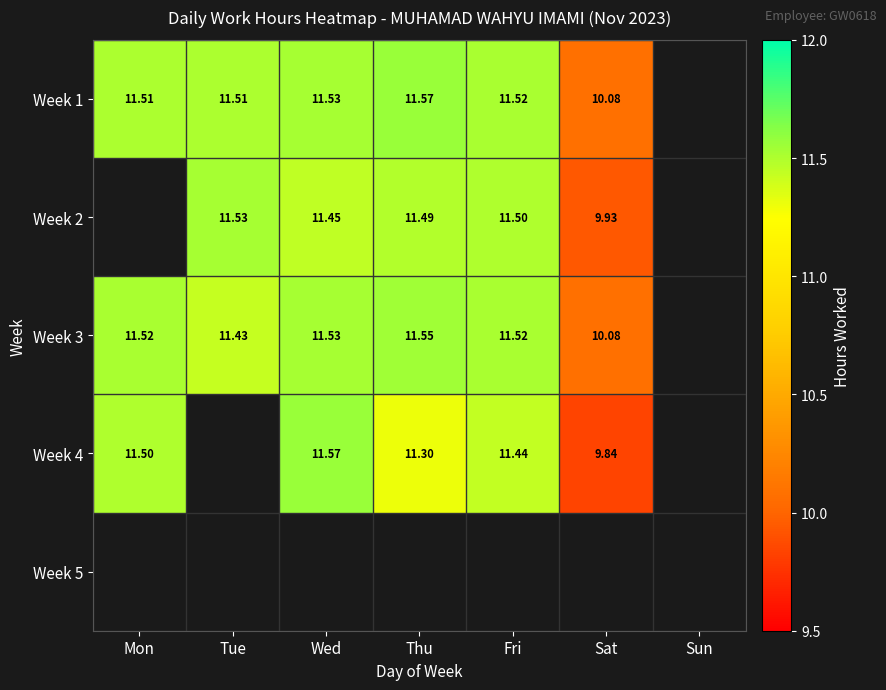

What is the difference between the maximum and minimum values in the Week 4 series?

1.7